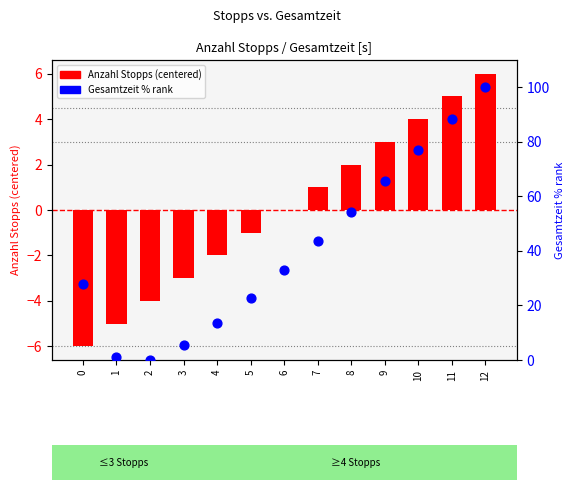

Which series has the largest total across all categories?

Gesamtzeit (percentile)